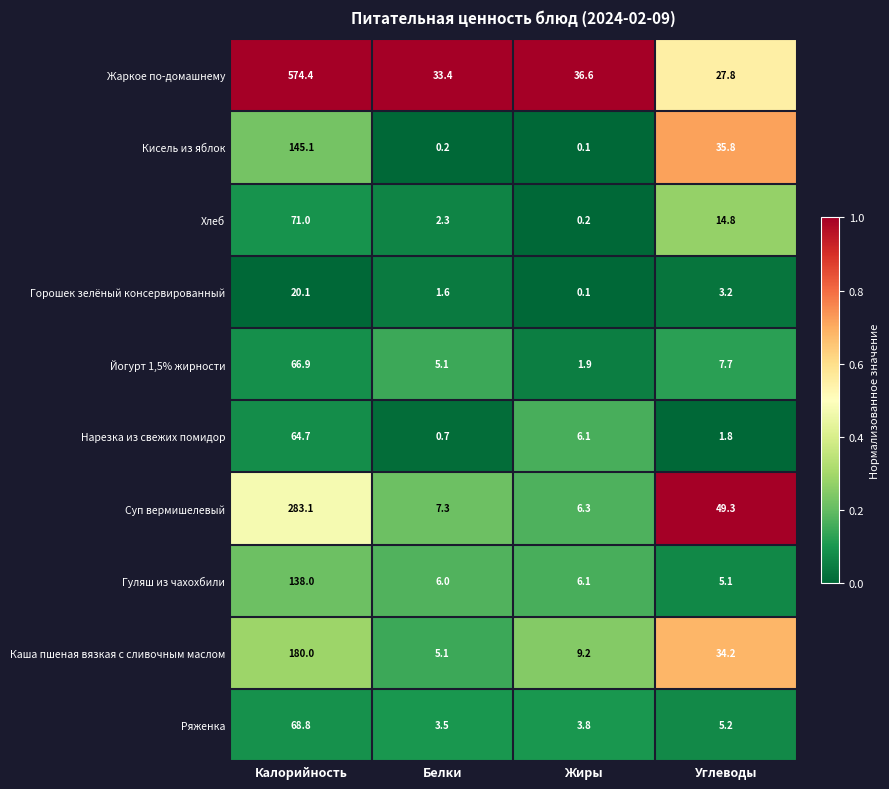

True or false: Каша пшеная вязкая с сливочным маслом has a value of 64.7 at Калорийность.

False